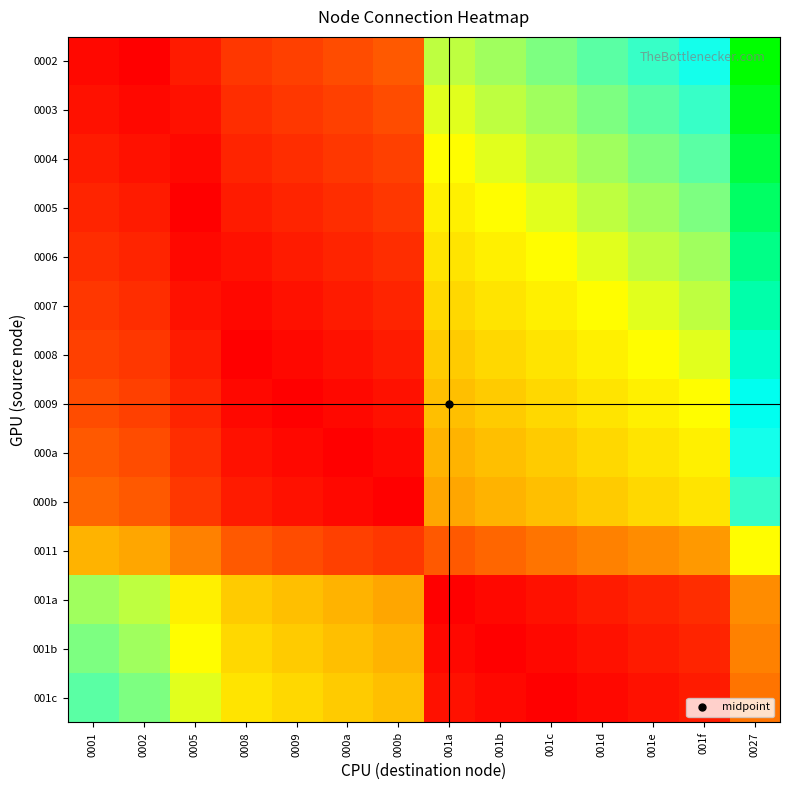

Reading left to right, transcribe all the data shown in this chart.

0002: 0001=1	0002=0	0005=3	0008=6	0009=7	000a=8	000b=9	001a=24	001b=25	001c=26	001d=27	001e=28	001f=29	0027=37
0003: 0001=2	0002=1	0005=2	0008=5	0009=6	000a=7	000b=8	001a=23	001b=24	001c=25	001d=26	001e=27	001f=28	0027=36
0004: 0001=3	0002=2	0005=1	0008=4	0009=5	000a=6	000b=7	001a=22	001b=23	001c=24	001d=25	001e=26	001f=27	0027=35
0005: 0001=4	0002=3	0005=0	0008=3	0009=4	000a=5	000b=6	001a=21	001b=22	001c=23	001d=24	001e=25	001f=26	0027=34
0006: 0001=5	0002=4	0005=1	0008=2	0009=3	000a=4	000b=5	001a=20	001b=21	001c=22	001d=23	001e=24	001f=25	0027=33
0007: 0001=6	0002=5	0005=2	0008=1	0009=2	000a=3	000b=4	001a=19	001b=20	001c=21	001d=22	001e=23	001f=24	0027=32
0008: 0001=7	0002=6	0005=3	0008=0	0009=1	000a=2	000b=3	001a=18	001b=19	001c=20	001d=21	001e=22	001f=23	0027=31
0009: 0001=8	0002=7	0005=4	0008=1	0009=0	000a=1	000b=2	001a=17	001b=18	001c=19	001d=20	001e=21	001f=22	0027=30
000a: 0001=9	0002=8	0005=5	0008=2	0009=1	000a=0	000b=1	001a=16	001b=17	001c=18	001d=19	001e=20	001f=21	0027=29
000b: 0001=10	0002=9	0005=6	0008=3	0009=2	000a=1	000b=0	001a=15	001b=16	001c=17	001d=18	001e=19	001f=20	0027=28
0011: 0001=16	0002=15	0005=12	0008=9	0009=8	000a=7	000b=6	001a=9	001b=10	001c=11	001d=12	001e=13	001f=14	0027=22
001a: 0001=25	0002=24	0005=21	0008=18	0009=17	000a=16	000b=15	001a=0	001b=1	001c=2	001d=3	001e=4	001f=5	0027=13
001b: 0001=26	0002=25	0005=22	0008=19	0009=18	000a=17	000b=16	001a=1	001b=0	001c=1	001d=2	001e=3	001f=4	0027=12
001c: 0001=27	0002=26	0005=23	0008=20	0009=19	000a=18	000b=17	001a=2	001b=1	001c=0	001d=1	001e=2	001f=3	0027=11